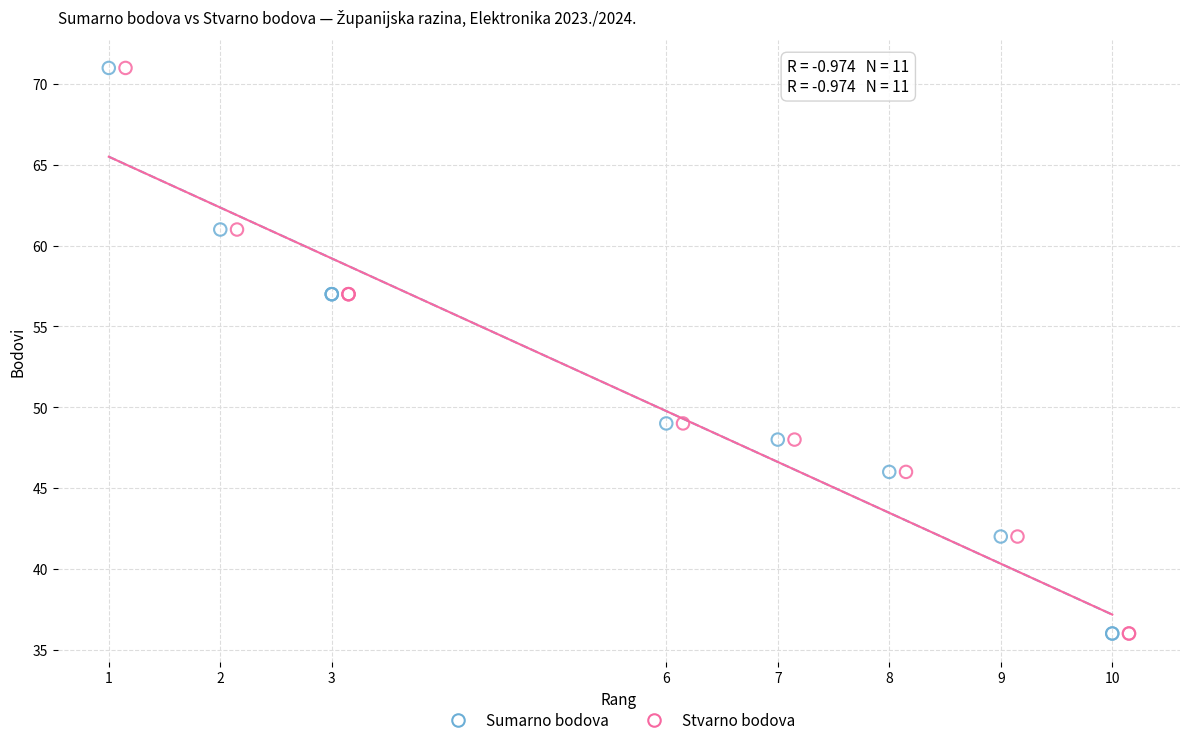

What are all the series names shown in the legend?

Sumarno bodova, Stvarno bodova